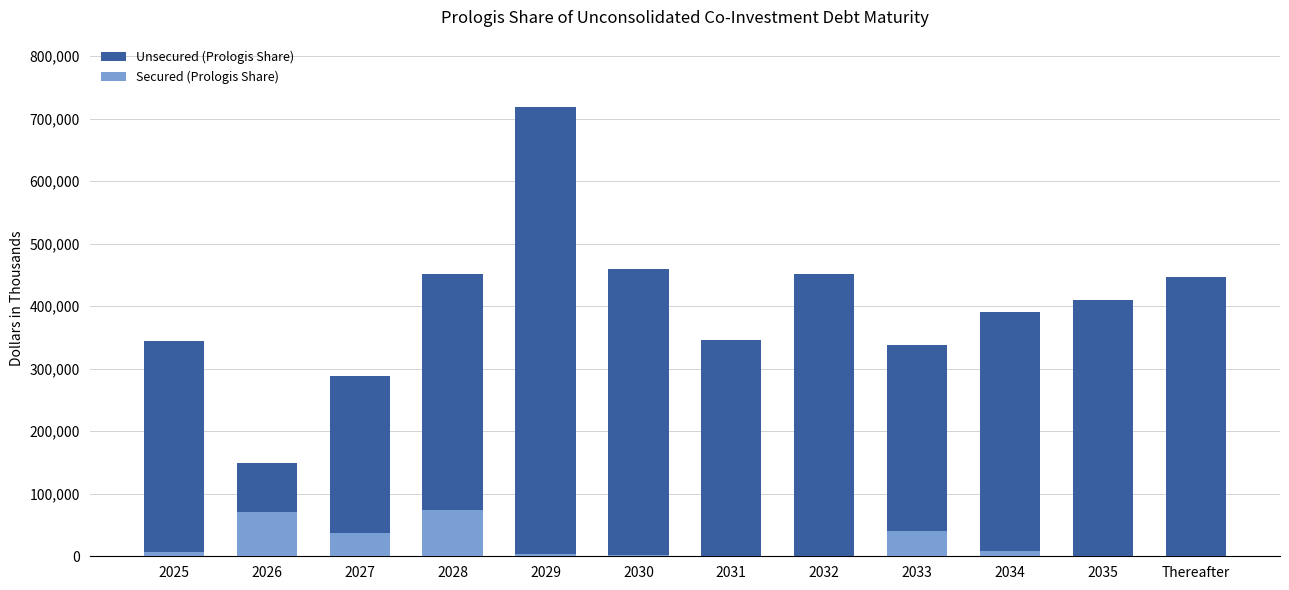

True or false: Unsecured (Prologis Share) has a value of 332948 at 2029.

False